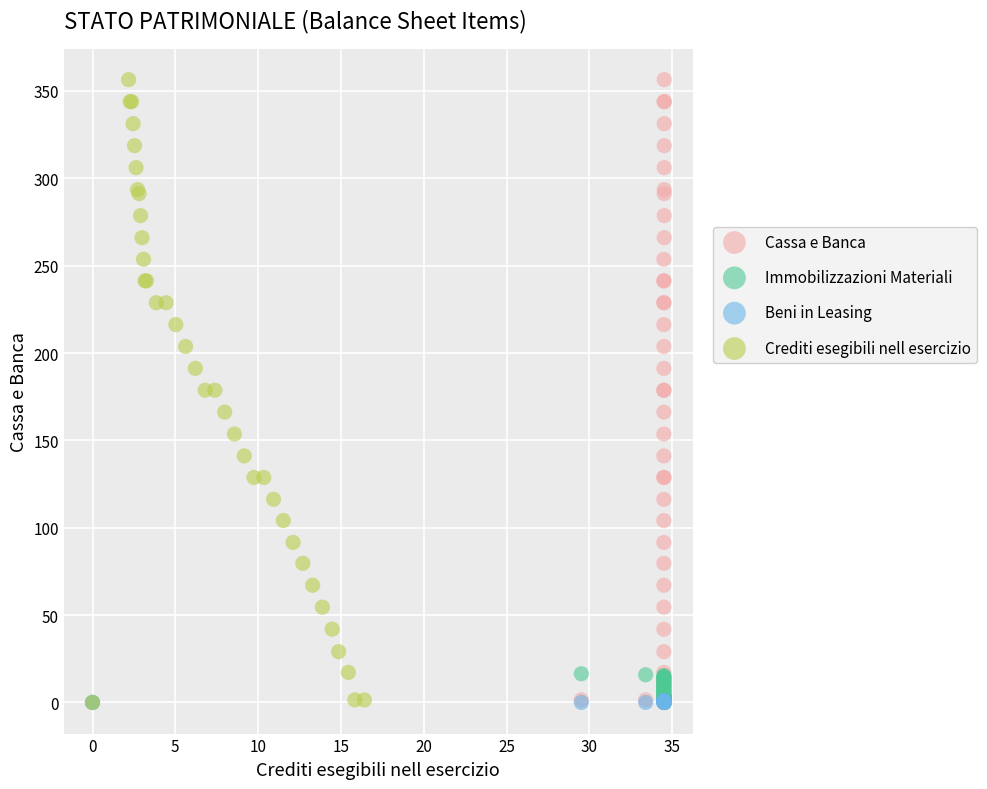

What are all the series names shown in the legend?

Cassa e Banca, Immobilizzazioni Materiali, Beni in Leasing, Crediti esegibili nell esercizio